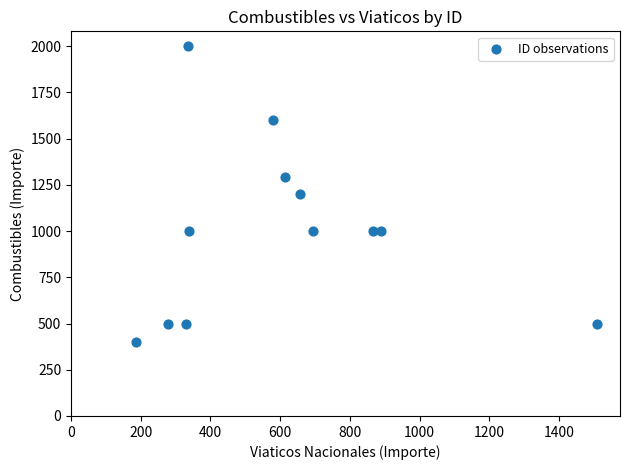

What is the range of Y values (max minus min)?

1600.0